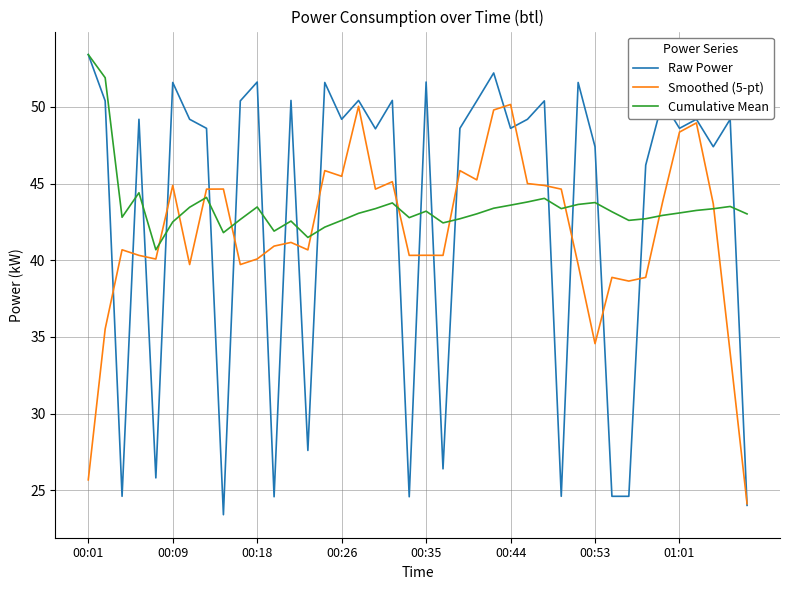

How many times do Raw Power and Cumulative Mean cross each other?

18